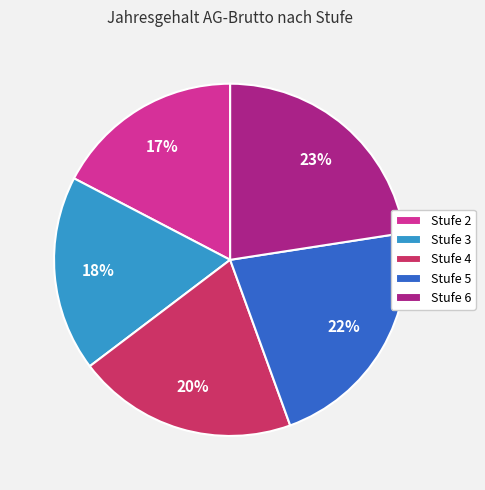

Is it true that Stufe 6 is 31% of the pie?

False